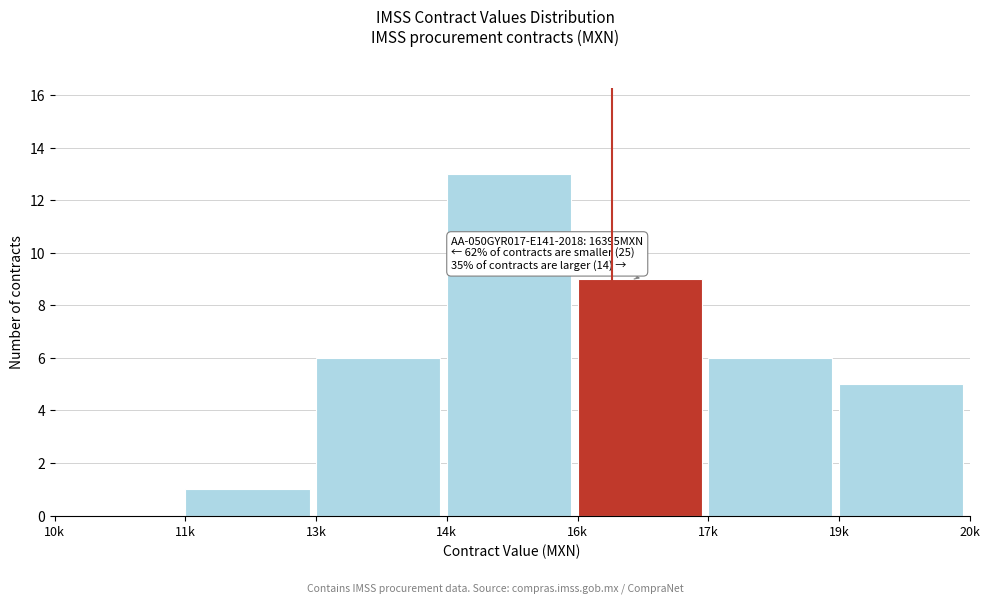

What is the sum of all values?

40